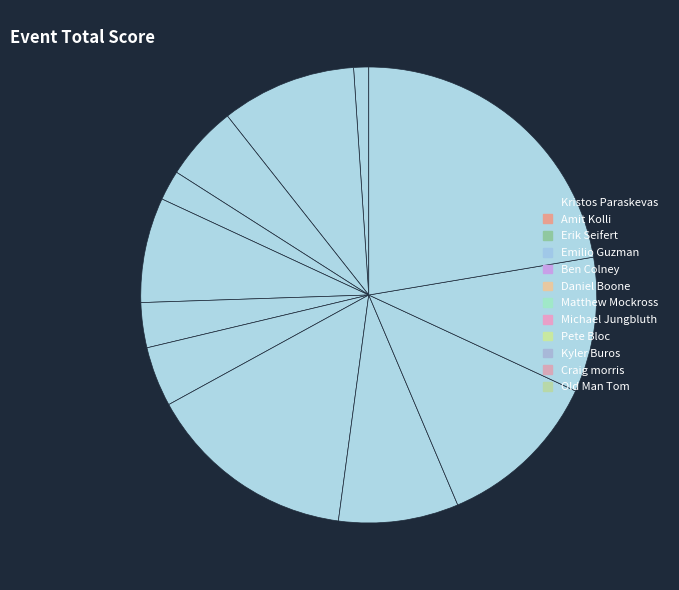

How many segments does this pie chart have?

12